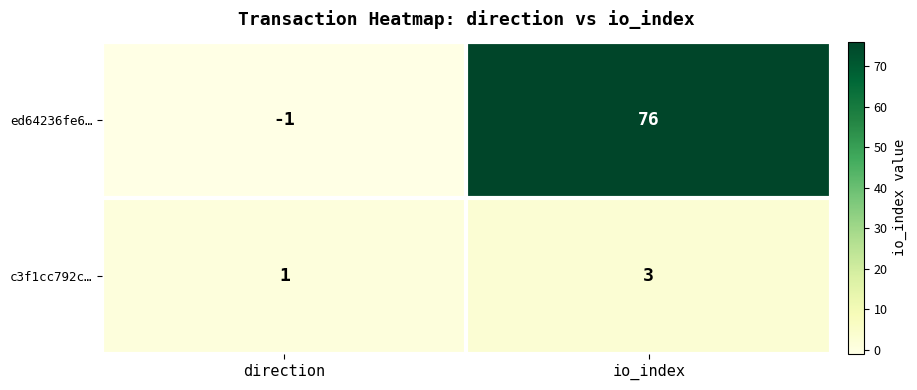

Between direction and io_index, which series saw the biggest shift?

ed64236fe6…